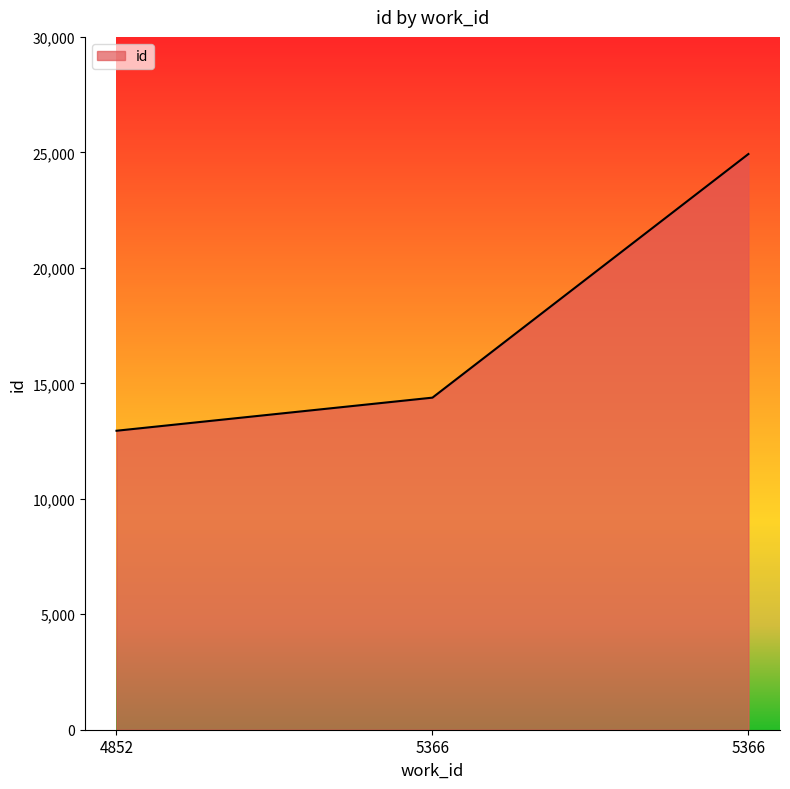

What is the change in value from 4852 to 5366?

+1433